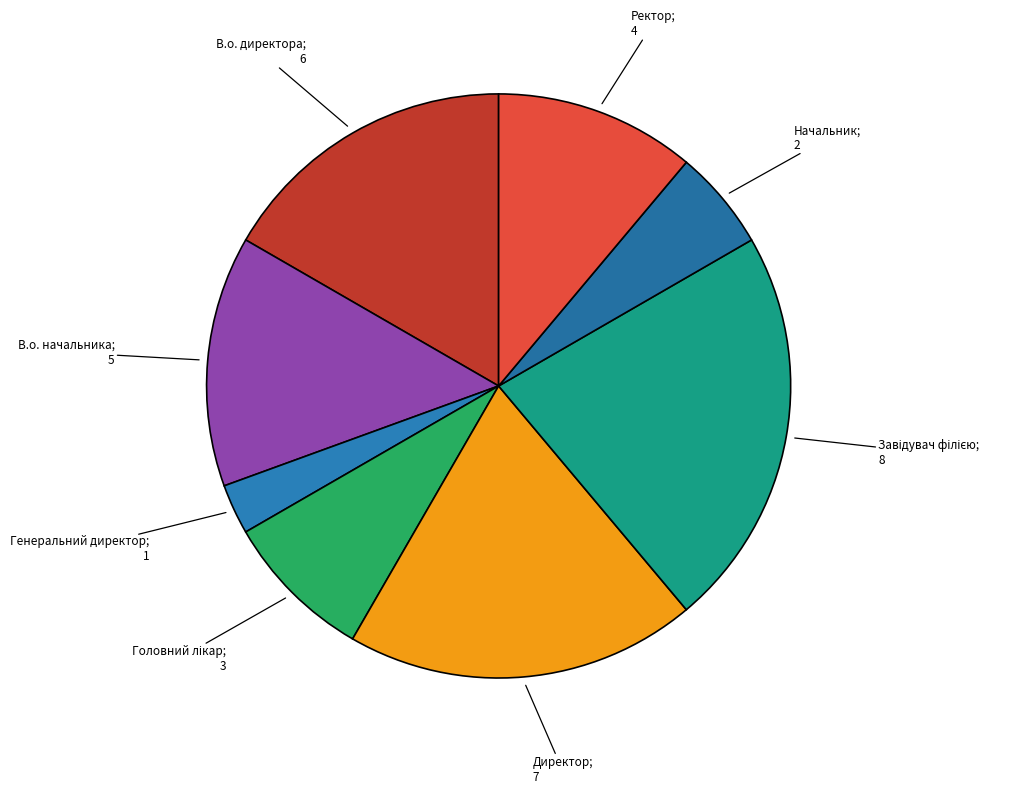

How many segments does this pie chart have?

8